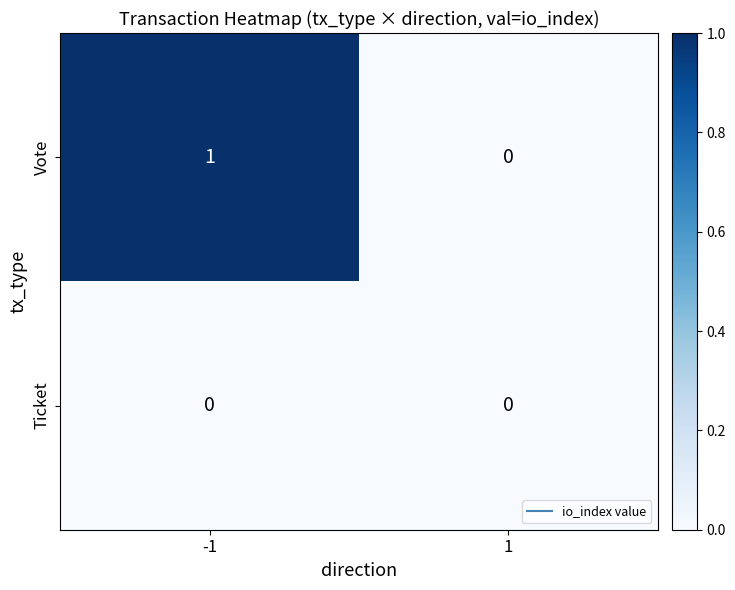

The value of Ticket at -1 is 0. True or false?

True